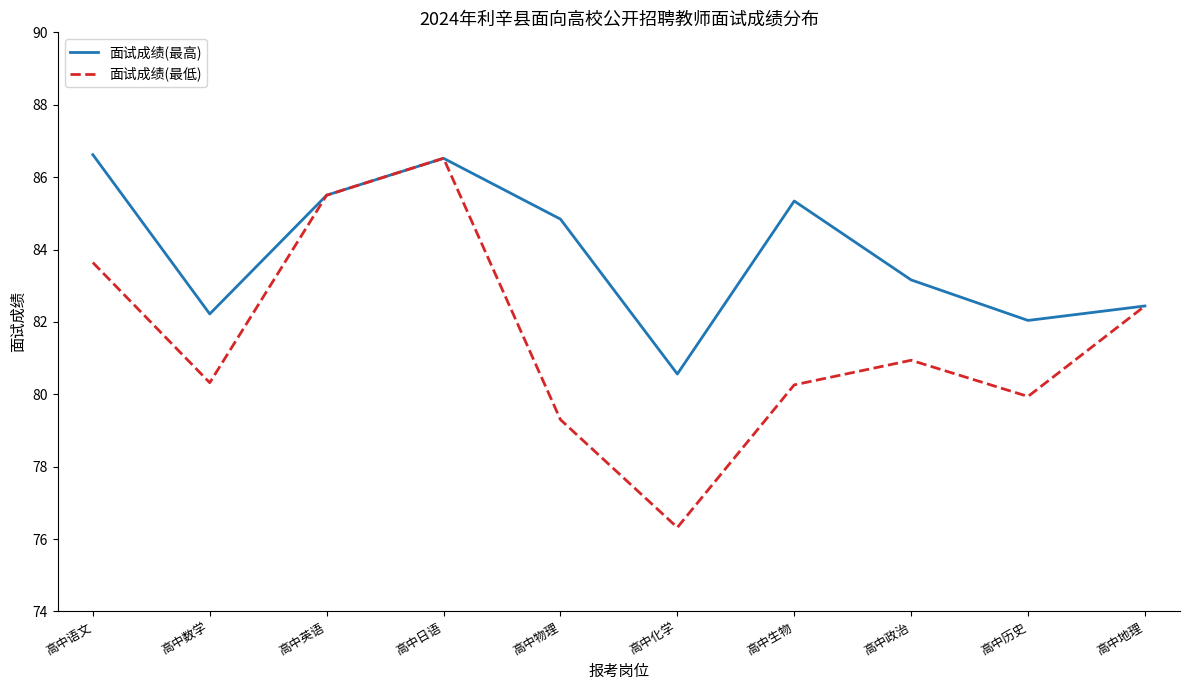

How many interior local valleys does the 面试成绩(最低) series have?

3